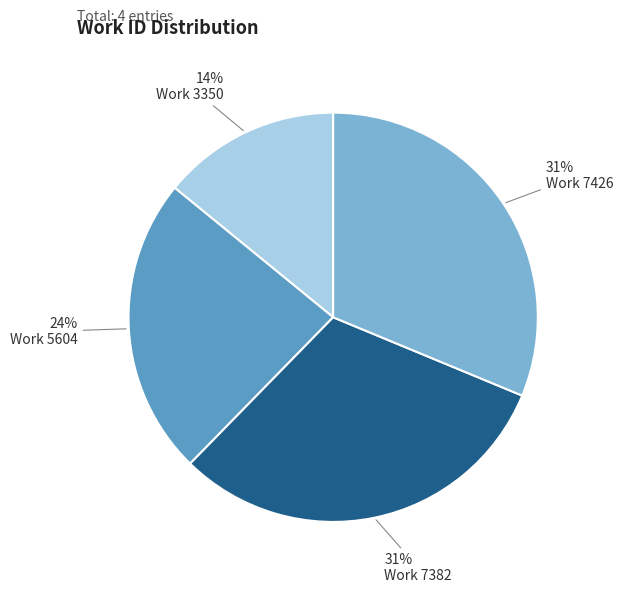

How many slices are in this pie chart?

4